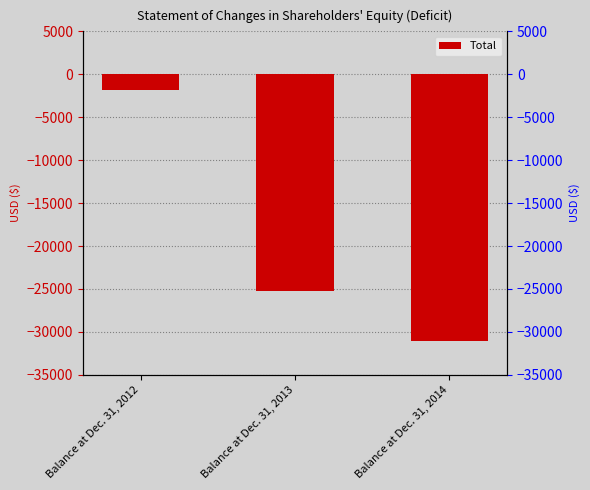

How many bars are there in total?

3